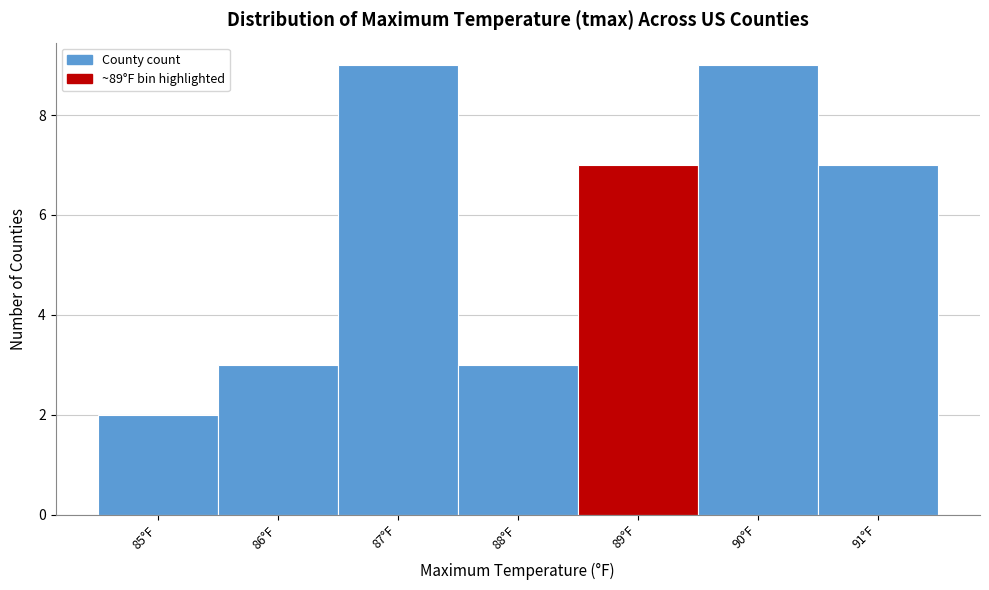

Reading left to right, transcribe all the data shown in this chart.

85°F=2	86°F=3	87°F=9	88°F=3	89°F=7	90°F=9	91°F=7